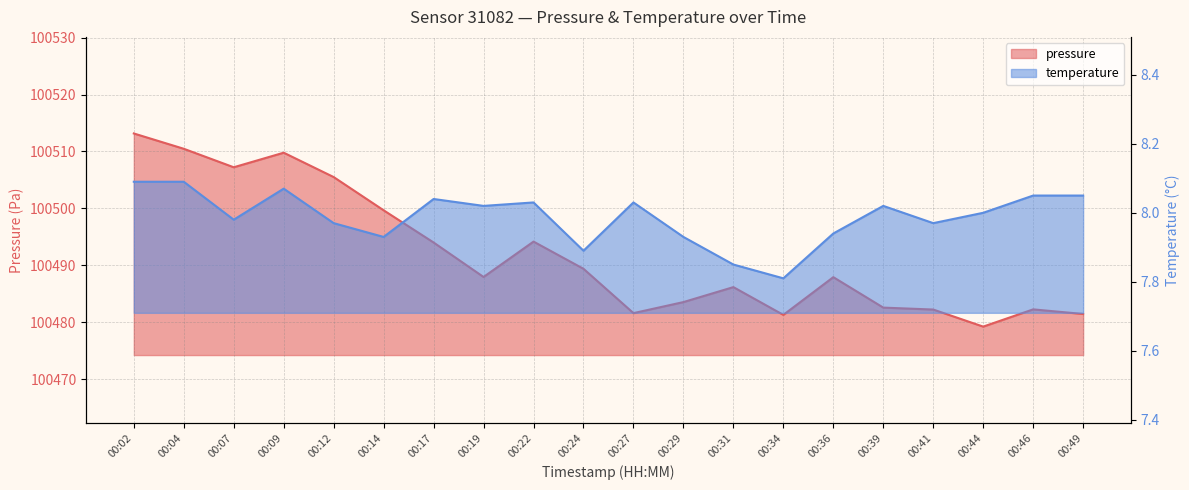

Which category has the highest value in the temperature series?

00:02